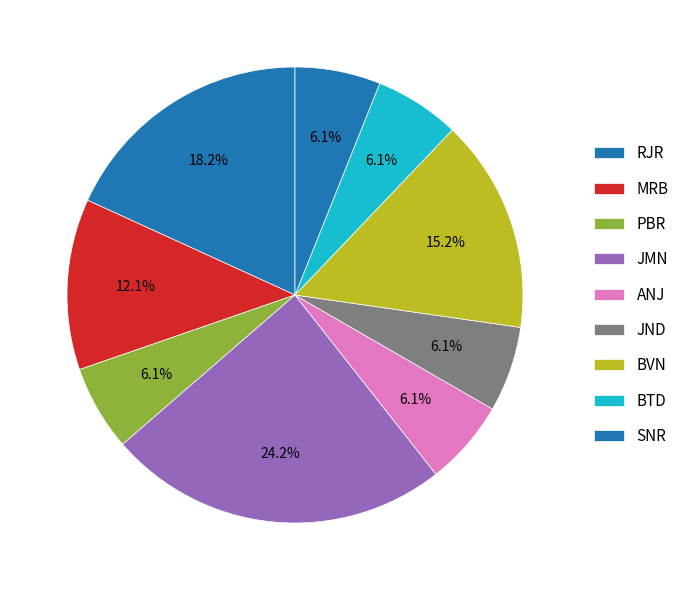

Is it true that BTD is 6% of the pie?

True